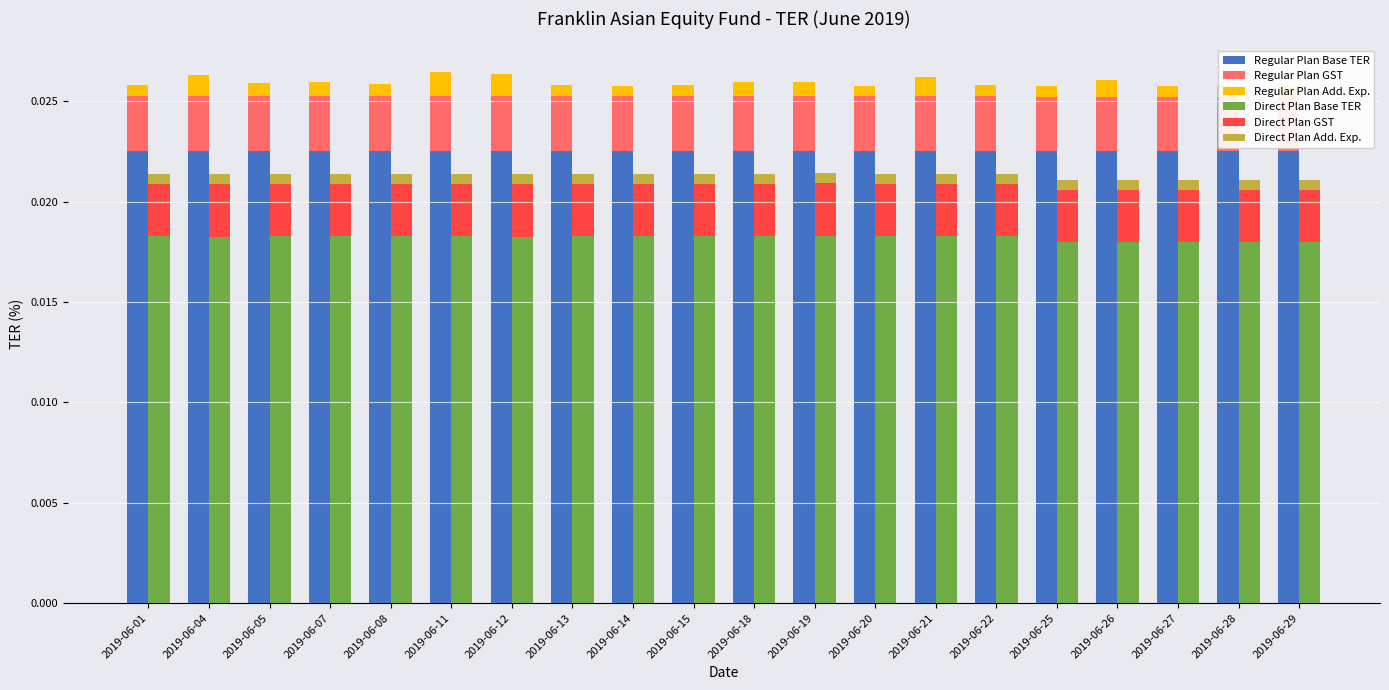

Are the bars horizontal?

No